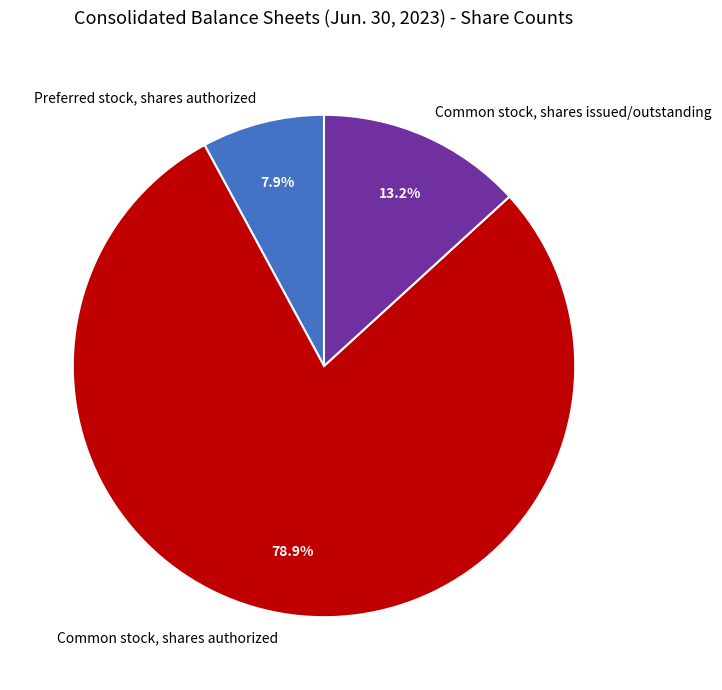

The Preferred stock, shares authorized slice represents 8% of the pie. True or false?

True